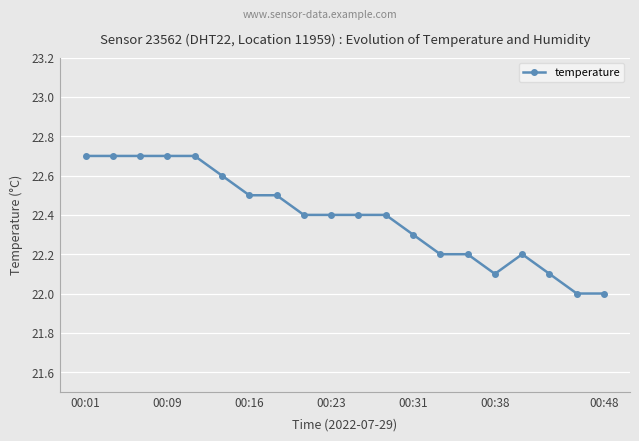

What is the difference between the second highest and second lowest values?

0.7